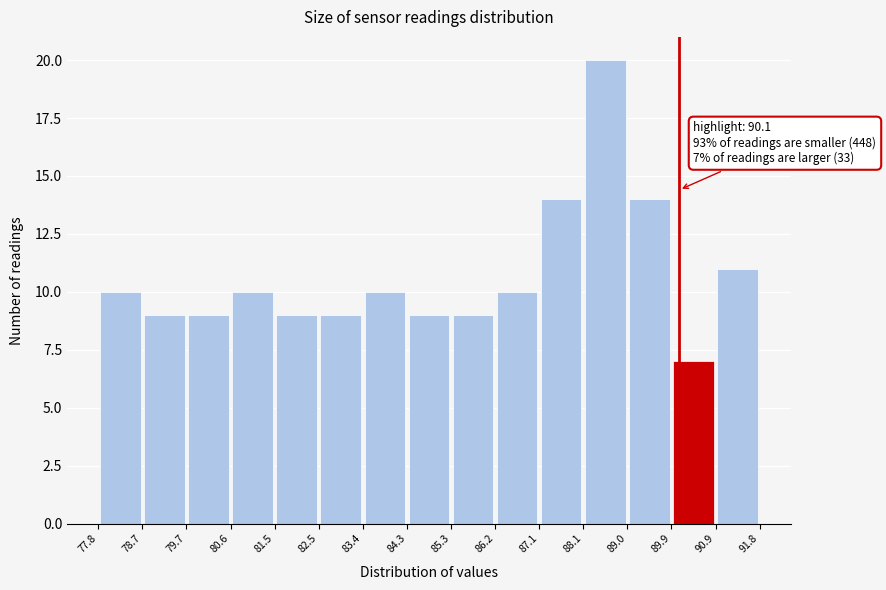

Which range on the x-axis has the tallest bar?

88.1 to 89.0